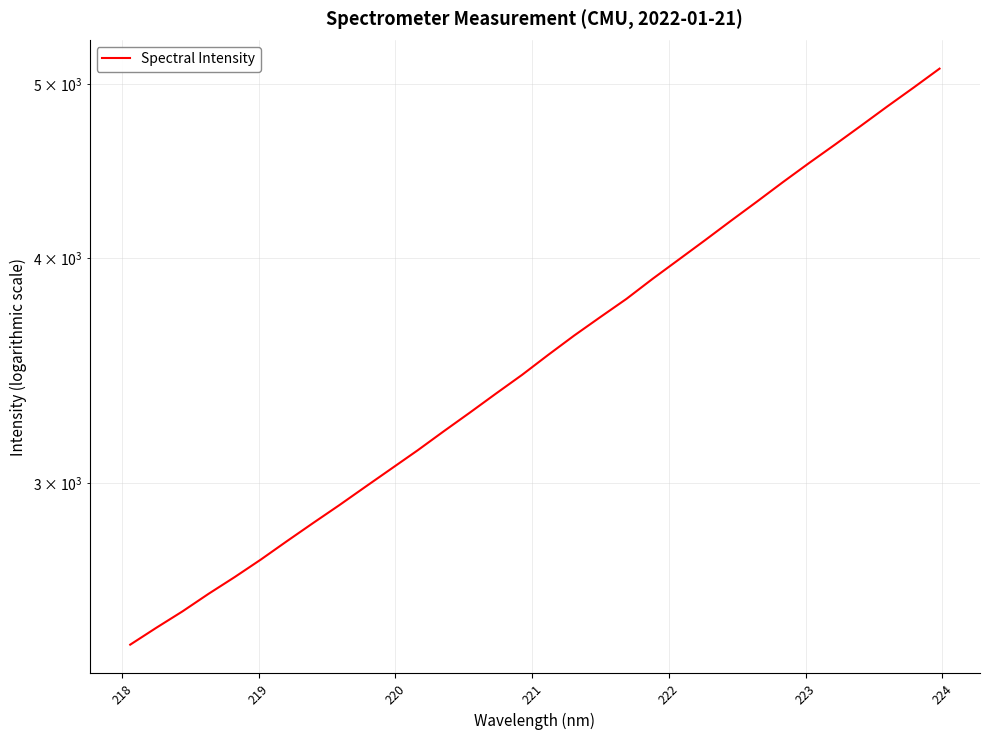

What is the sum of all values?

114842.8